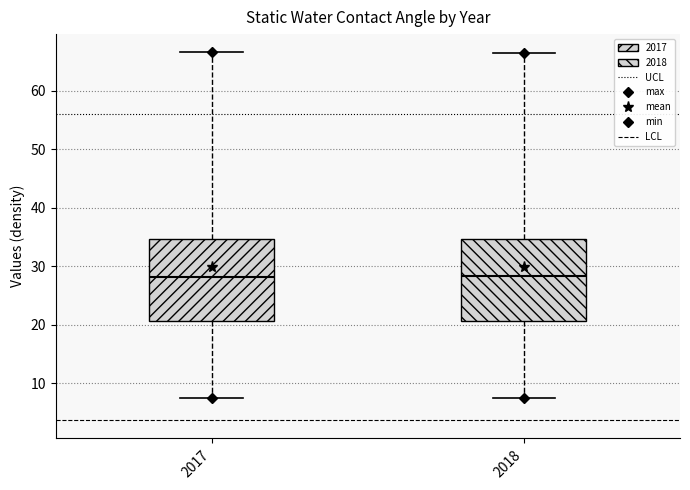

Reading left to right, read every box against the y-axis: the position of its median line, the range the box covers, and the ends of its whiskers. The values are not printed on the chart, so give them approximately, as read against the axis.

2017: median 28, box 21 to 35, whiskers 7 to 67
2018: median 28, box 21 to 35, whiskers 7 to 66